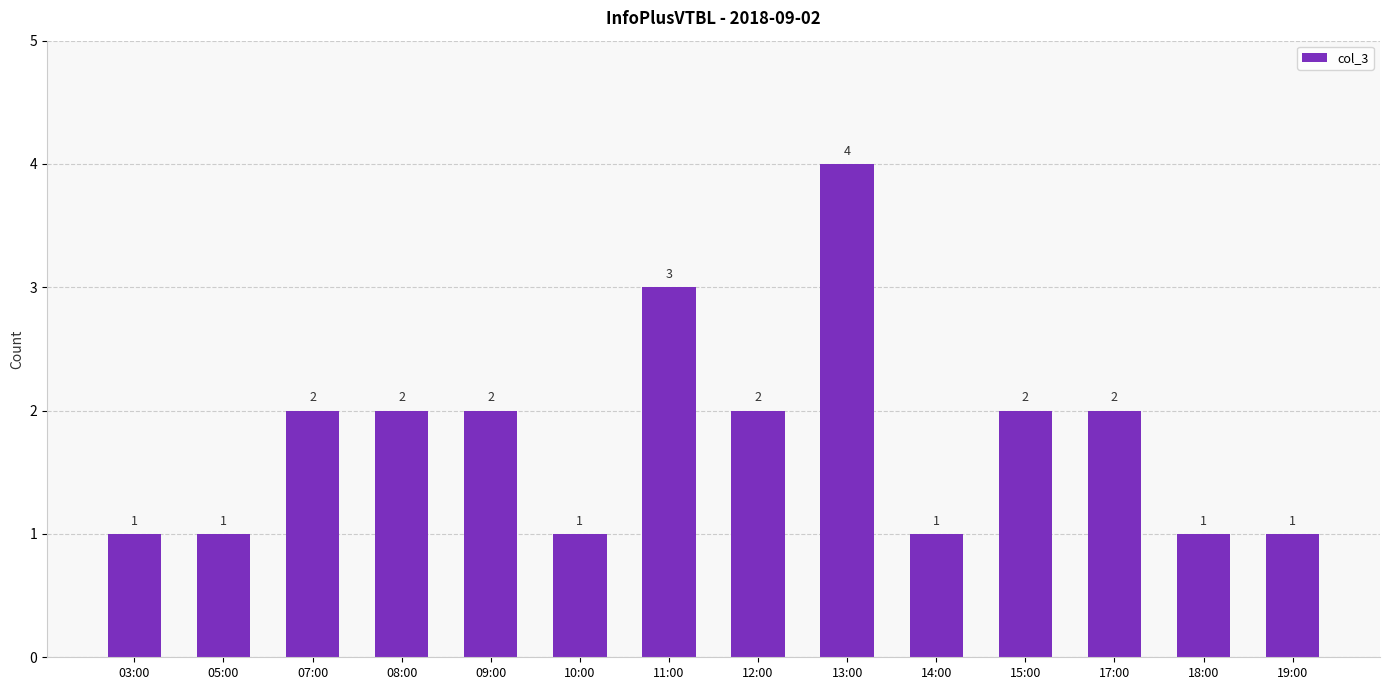

Reading left to right, extract all data points from this chart.

1	1	2	2	2	1	3	2	4	1	2	2	1	1